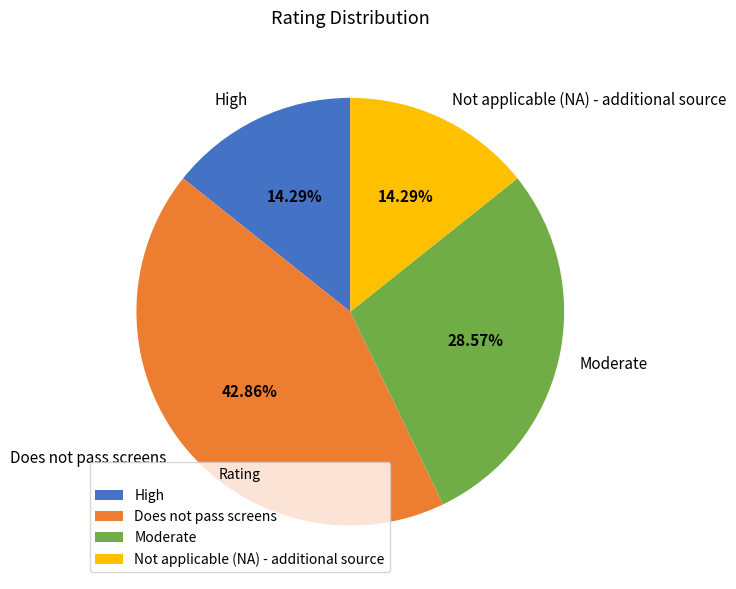

The Not applicable (NA) - additional source slice represents 14% of the pie. True or false?

True